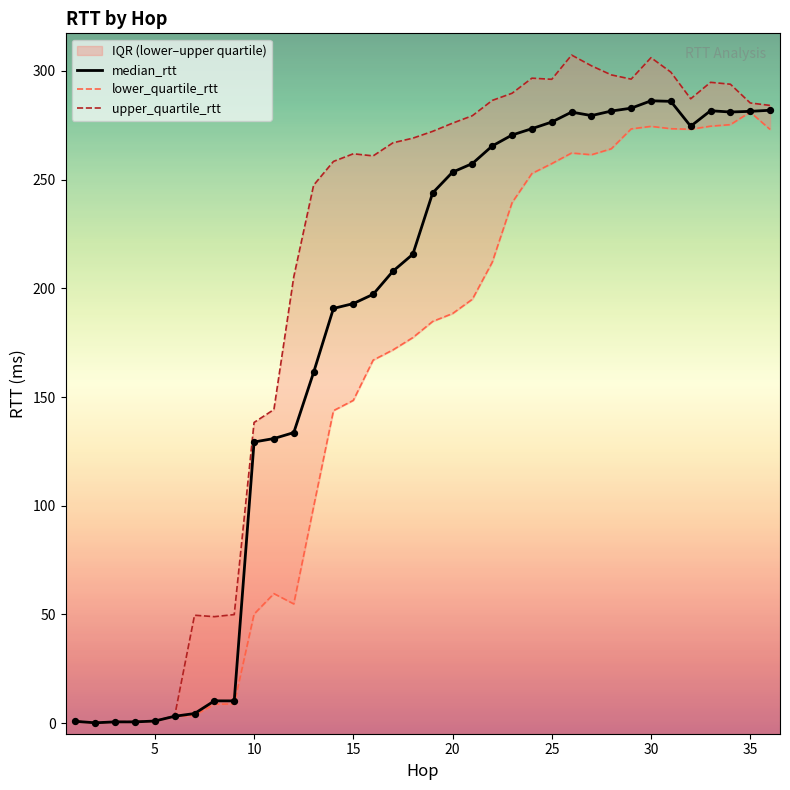

The value of median_rtt at 10 is 176.7. True or false?

False